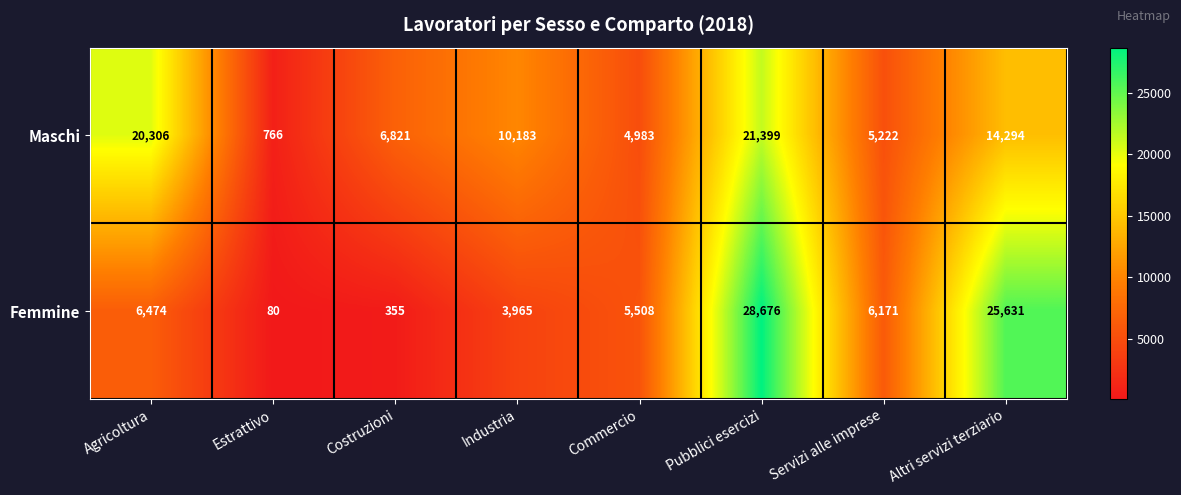

Reading right to left, list all the values displayed in this chart.

Maschi: Altri servizi terziario=14294	Servizi alle imprese=5222	Pubblici esercizi=21399	Commercio=4983	Industria=10183	Costruzioni=6821	Estrattivo=766	Agricoltura=20306
Femmine: Altri servizi terziario=25631	Servizi alle imprese=6171	Pubblici esercizi=28676	Commercio=5508	Industria=3965	Costruzioni=355	Estrattivo=80	Agricoltura=6474